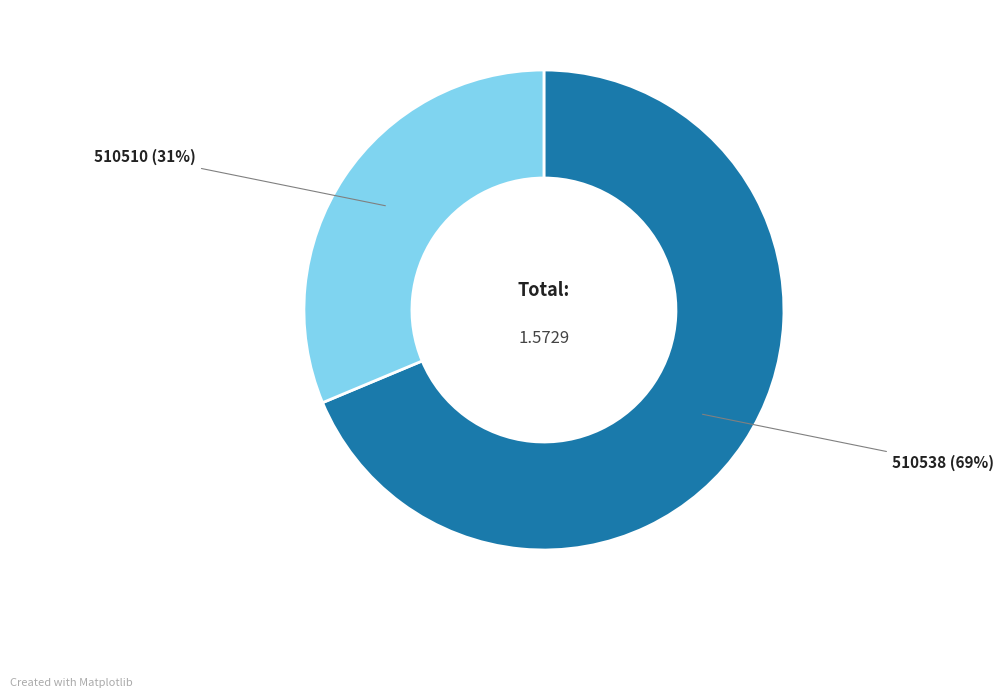

Between 510538 and 510510, which is larger?

510538